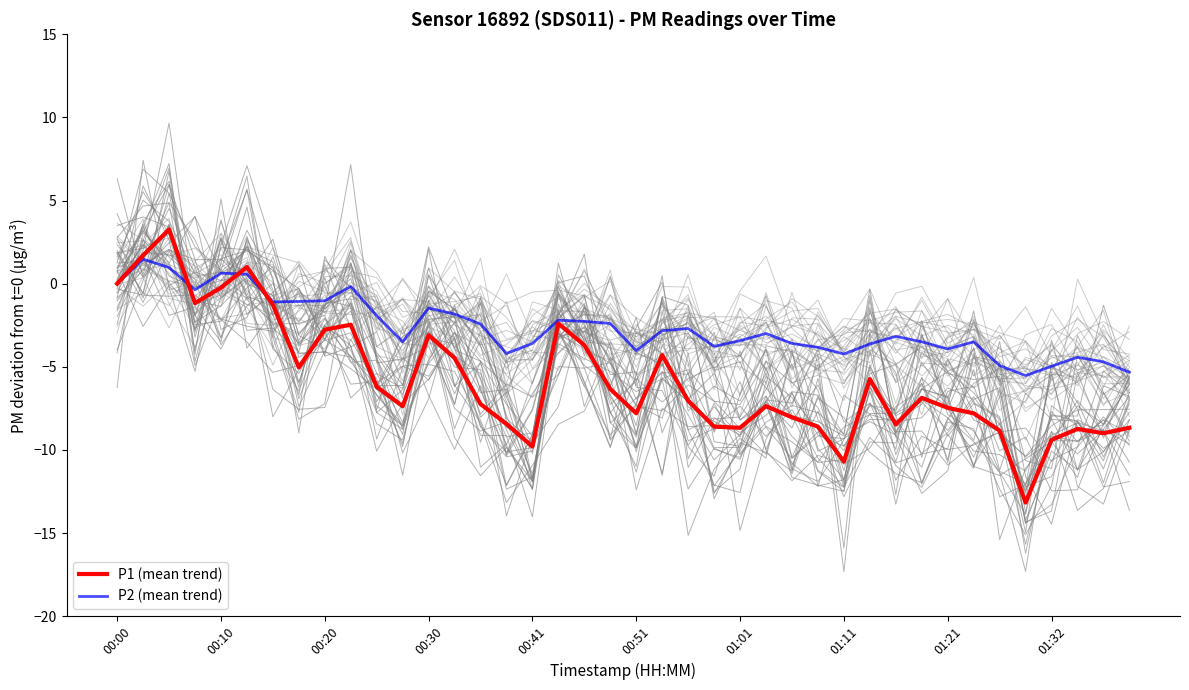

What is the average value of the P2 (mean trend) series?

-2.6